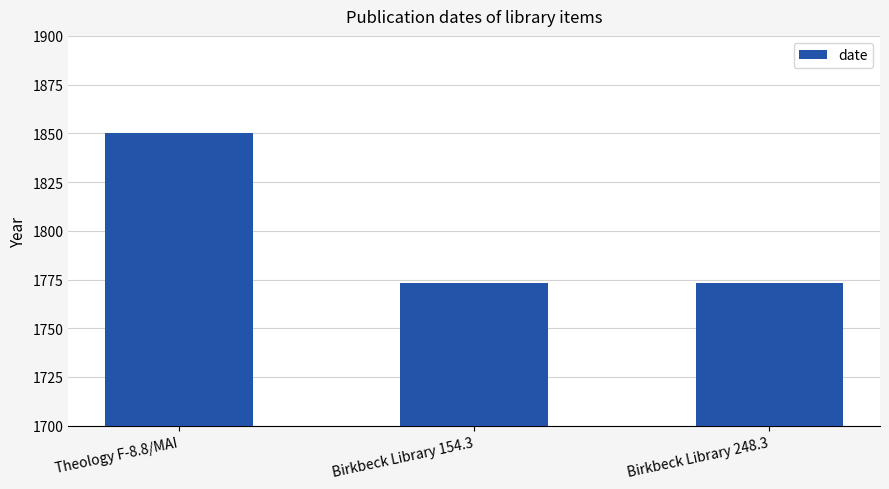

What is the change in value from Theology F-8.8/MAI to Birkbeck Library 154.3?

-77